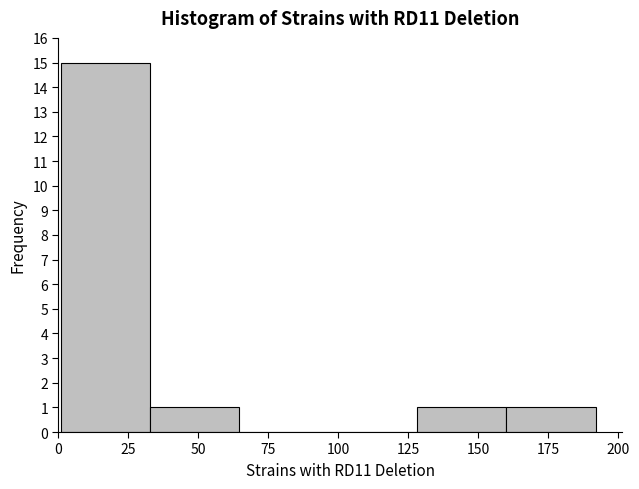

Reading left to right, transcribe this chart: for each bar, give the range it covers on the x-axis and its height. Neither the bar edges nor the heights are printed on the chart, so give them approximately, as read against the axes.

0 to 35: 15
35 to 65: 1
65 to 95: 0
95 to 130: 0
130 to 160: 1
160 to 190: 1